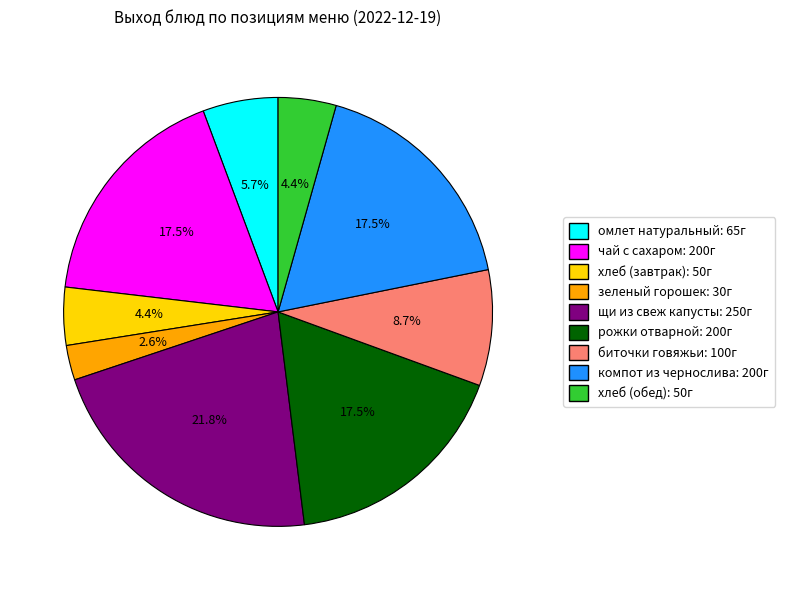

Is the sum of омлет натуральный and чай с сахаром greater than half?

No